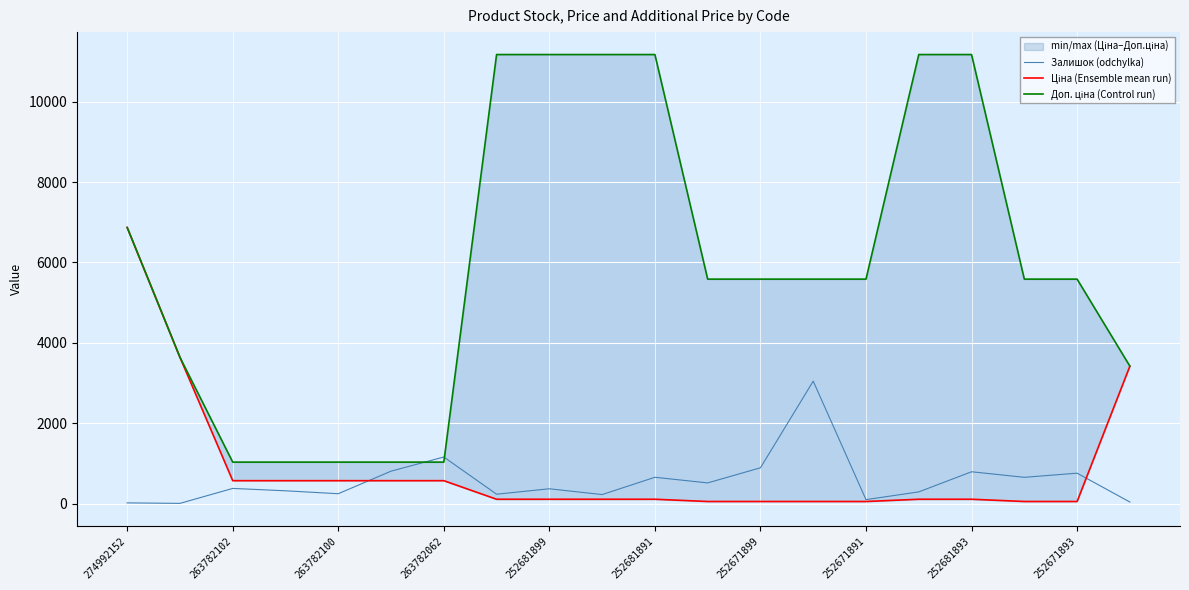

How many interior local peaks does the Залишок (odchylka) series have?

7